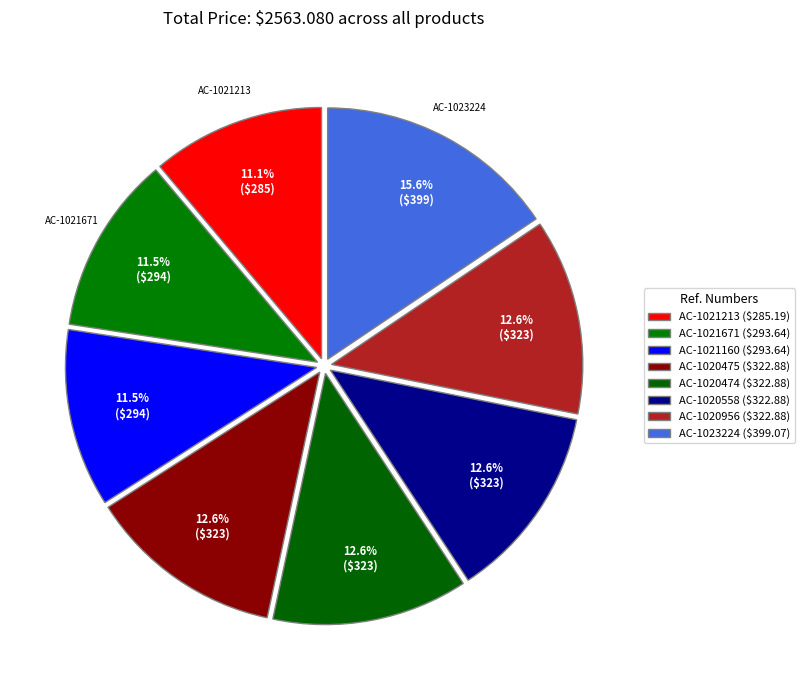

To the nearest percent, what is the average slice percentage?

12%